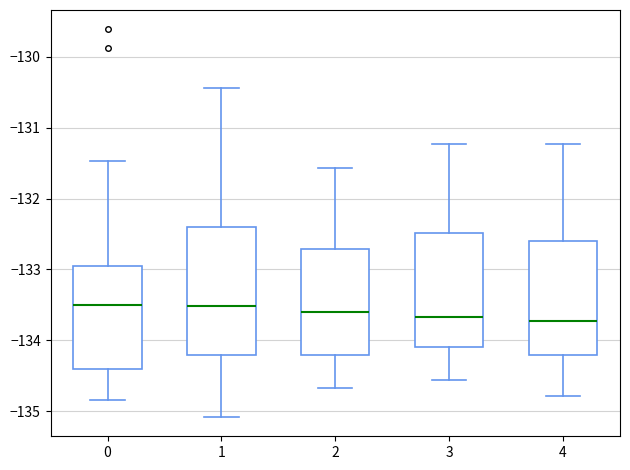

Where does the median line of the box at x = 4 sit on the y-axis? The values are not printed on the chart, so give them approximately, as read against the axis.

-133.7